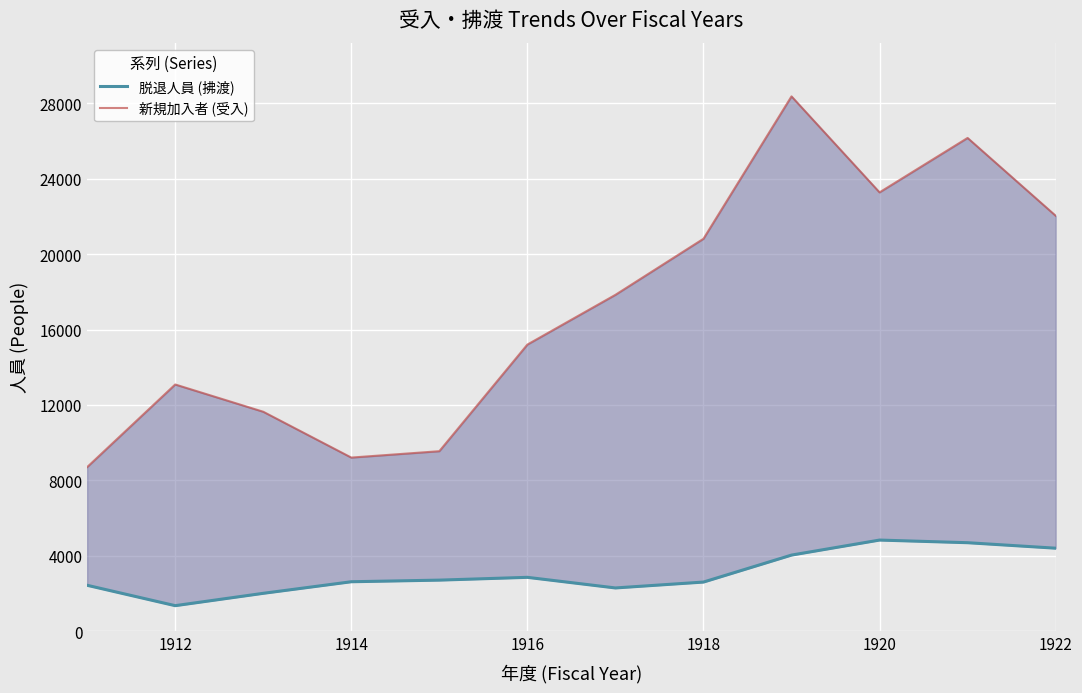

True or false: 脱退人員 (拂渡) has a value of 1103 at 1922.

False